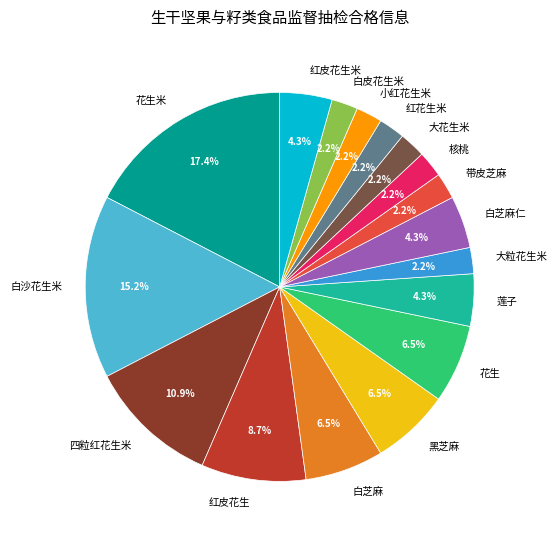

What portion of the pie excludes 大粒花生米?

97.8%